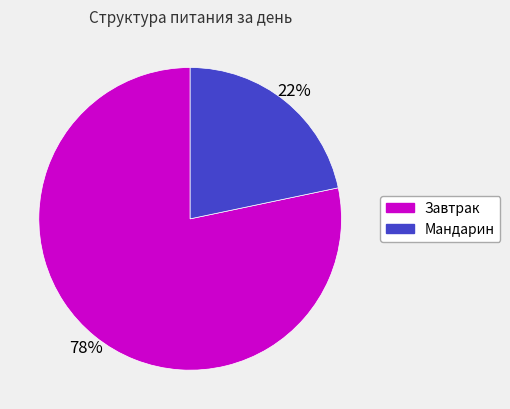

Does Мандарин represent more than half of the total?

No